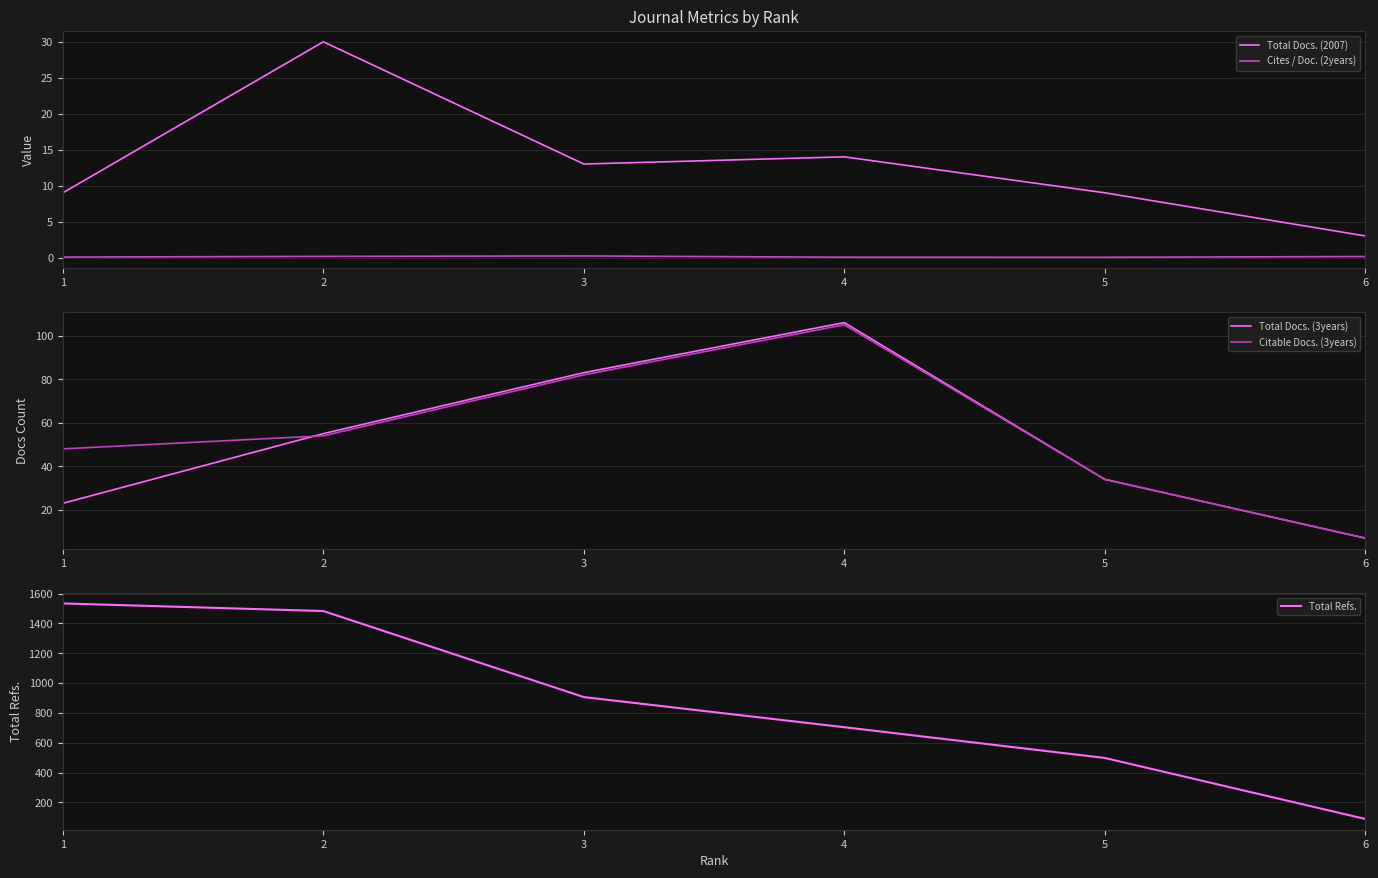

Is it true that Cites / Doc. (2years) equals 0.2 at 6?

False